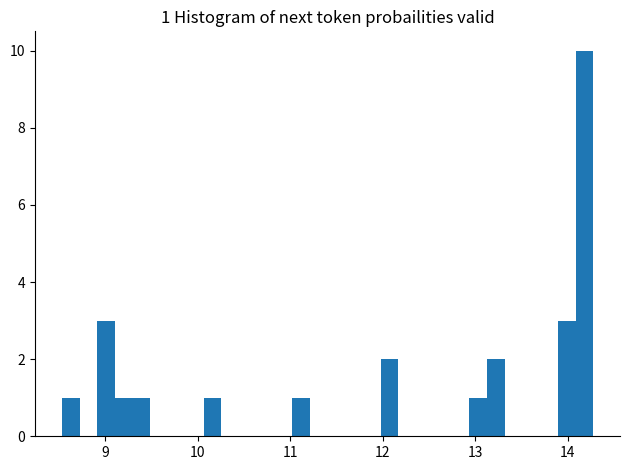

Read against the x-axis, roughly where is the centre of the tallest bar?

14.2